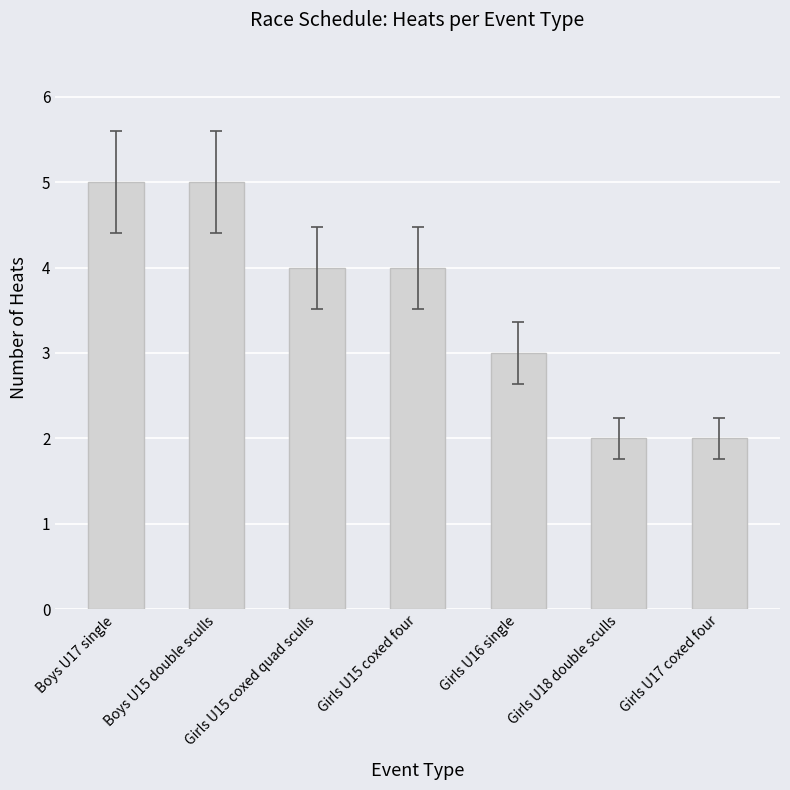

True or false: the data shows 4 at Girls U15 coxed quad sculls.

True